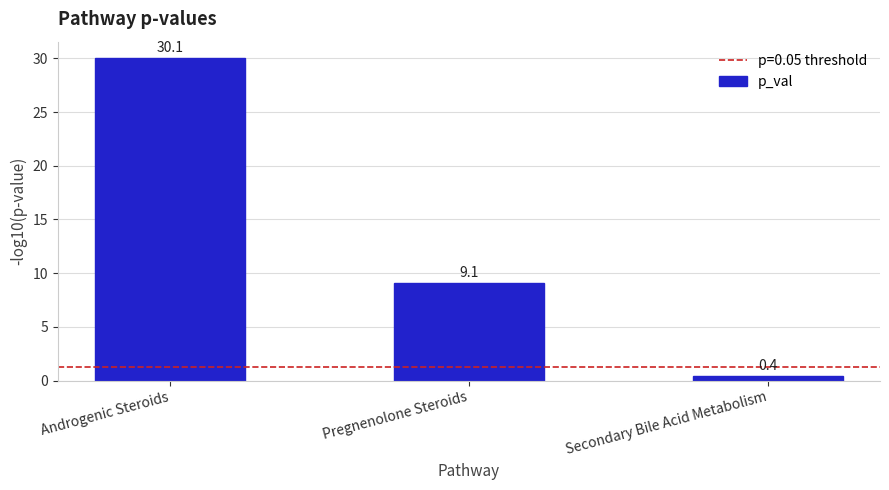

Read the value at Secondary Bile Acid Metabolism.

0.4